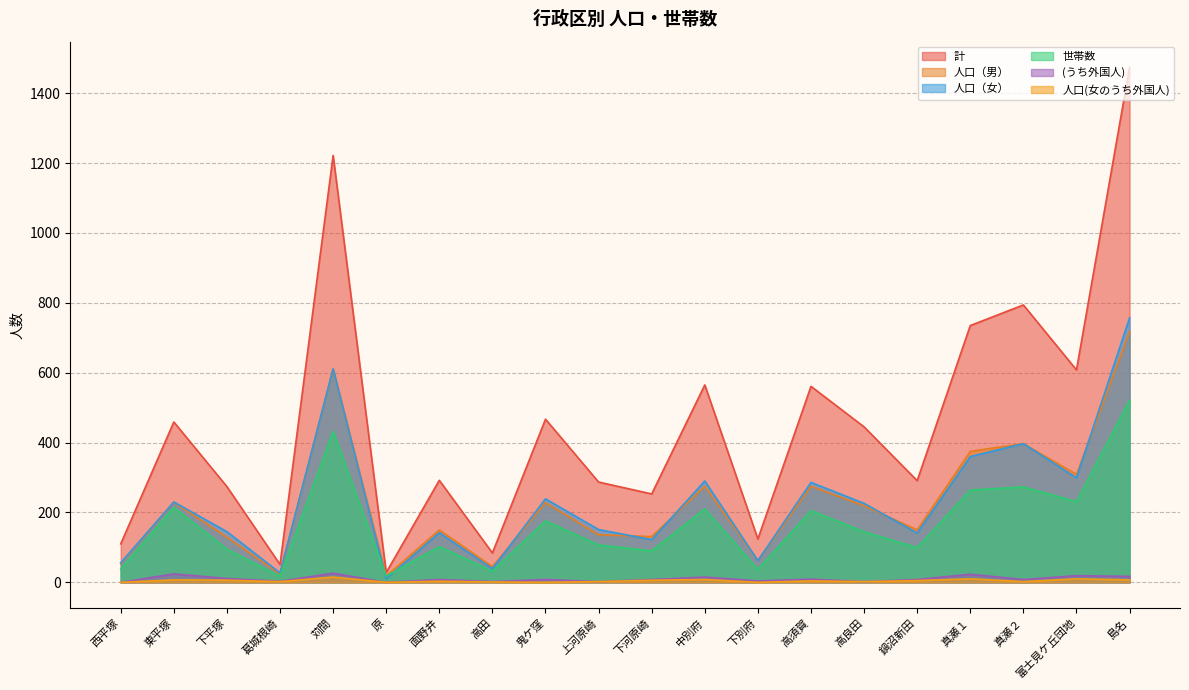

What is the label of the 5th point from the right?

鍋沼新田